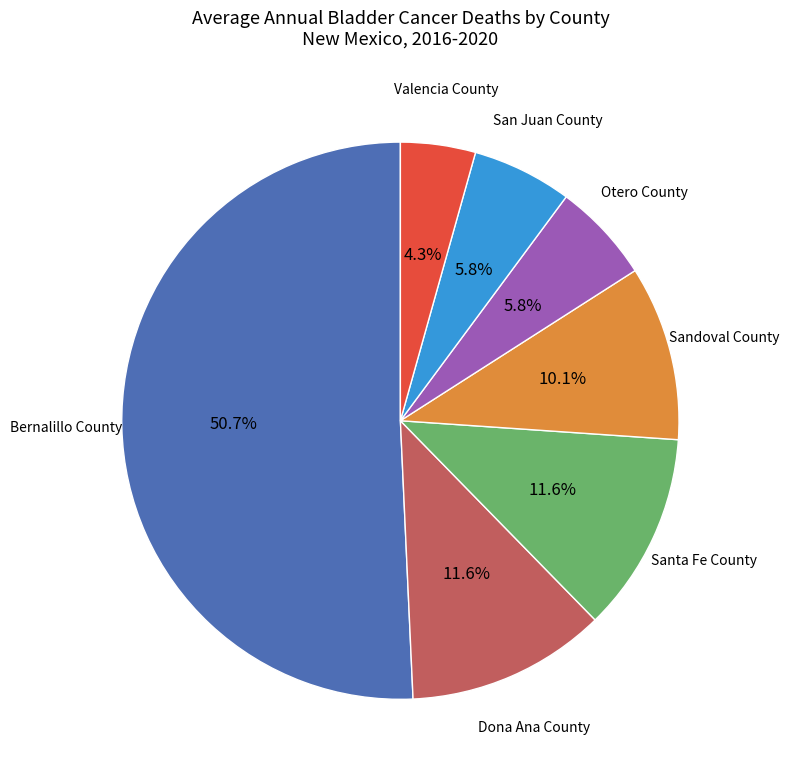

The Otero County slice represents 13% of the pie. True or false?

False